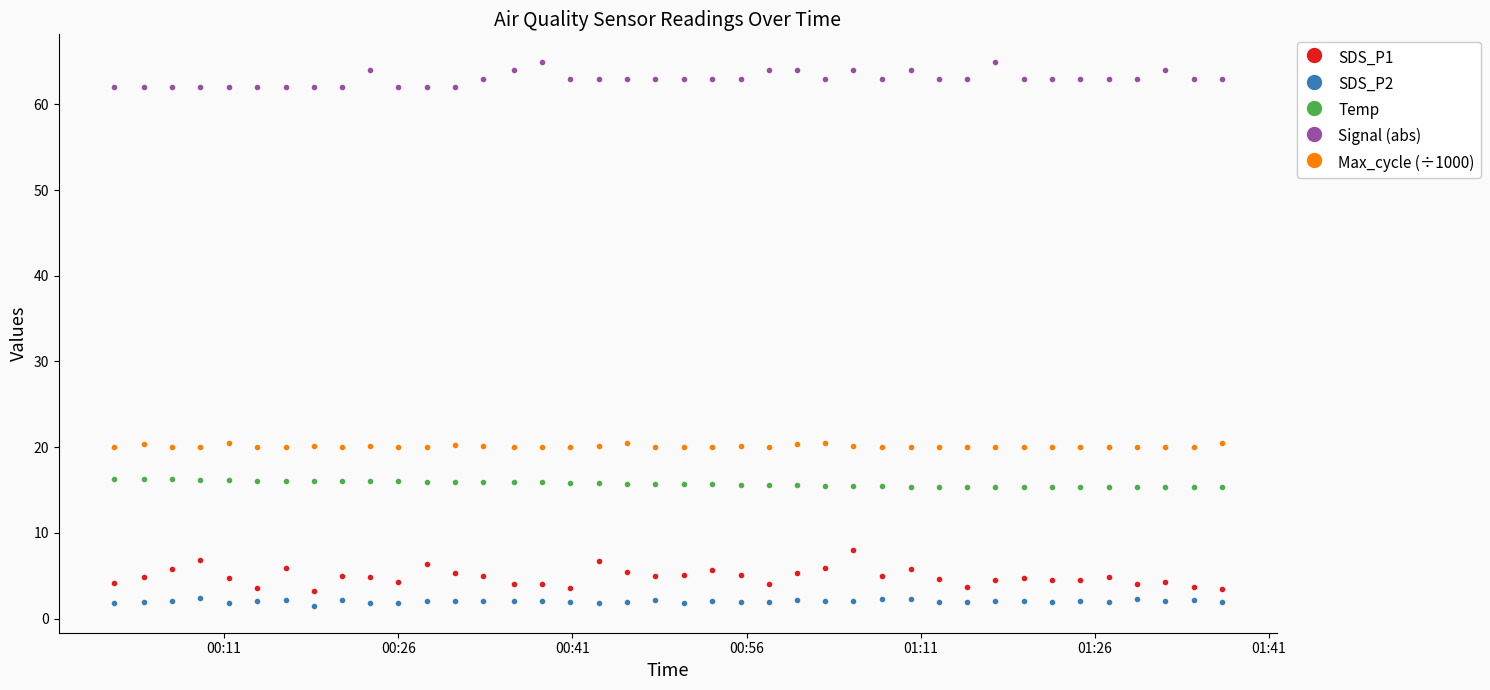

What are all the series names shown in the legend?

SDS_P1, SDS_P2, Temp, Signal (abs), Max_cycle (÷1000)